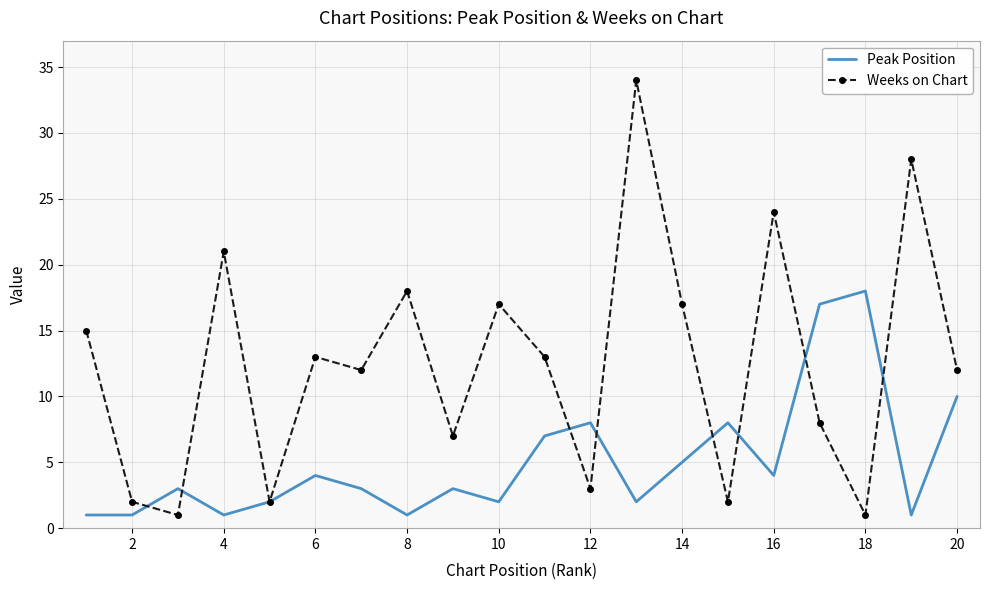

List the series in order of their overall mean, lowest first.

Peak Position, Weeks on Chart